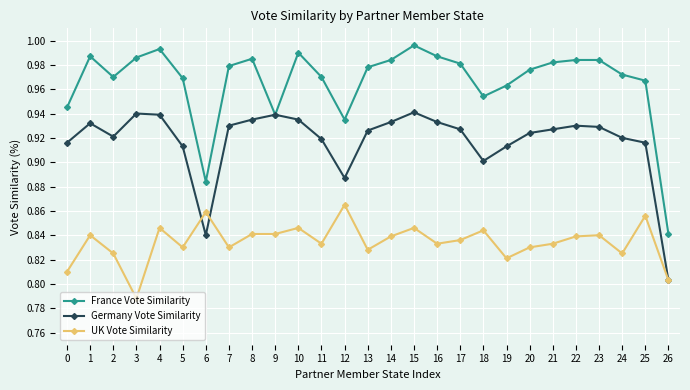

True or false: France Vote Similarity and UK Vote Similarity intersect in this chart.

False